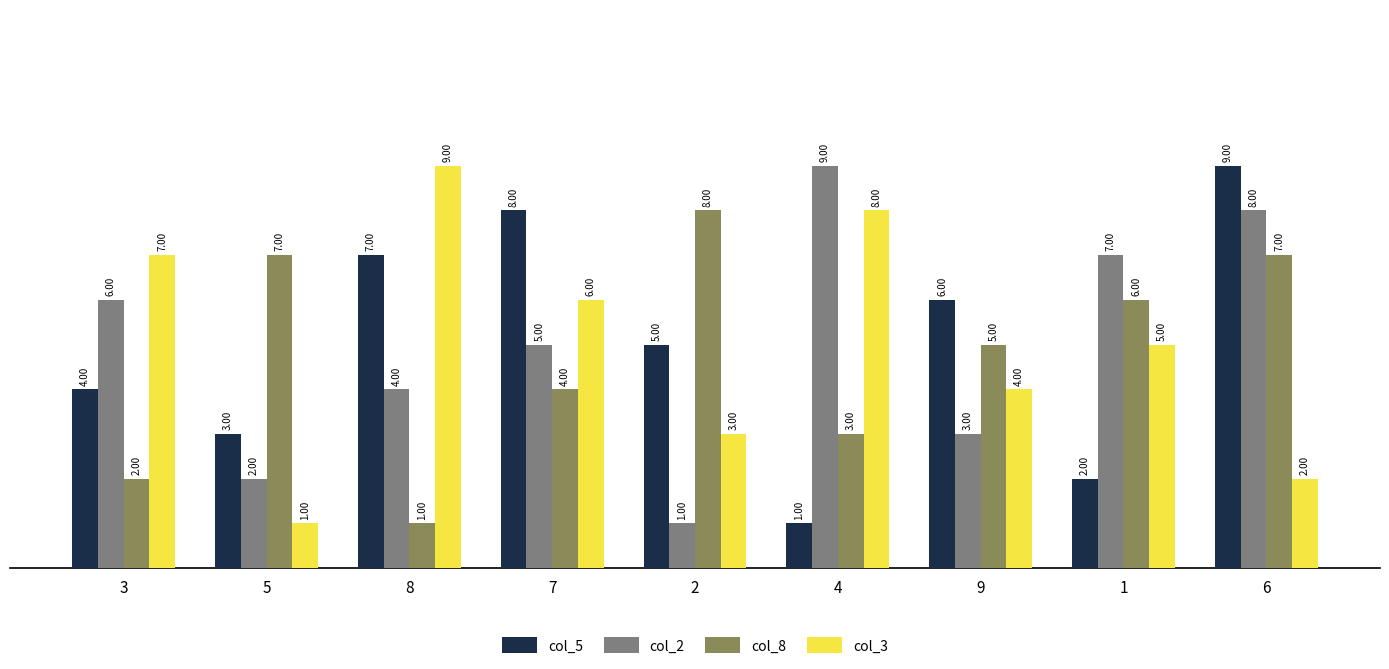

Rank the series at 6 from lowest to highest value.

col_3, col_8, col_2, col_5